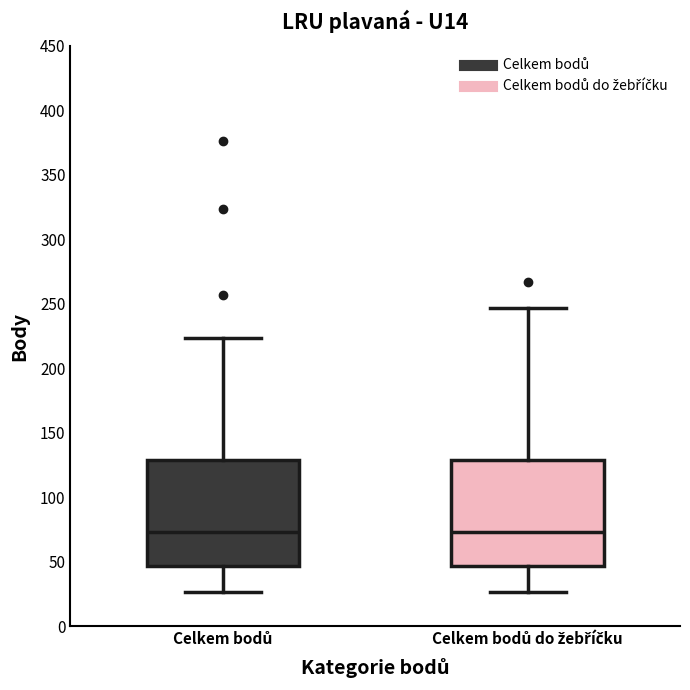

Where does the median line of the box for Celkem bodů sit on the y-axis? The values are not printed on the chart, so give them approximately, as read against the axis.

75